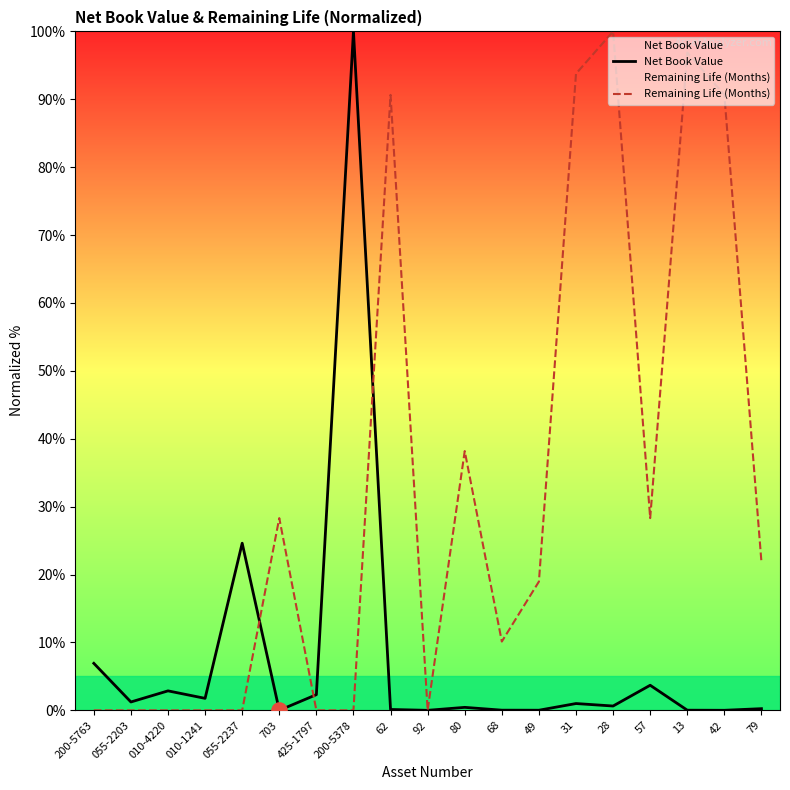

Which series contains the highest Y value?

Net Book Value